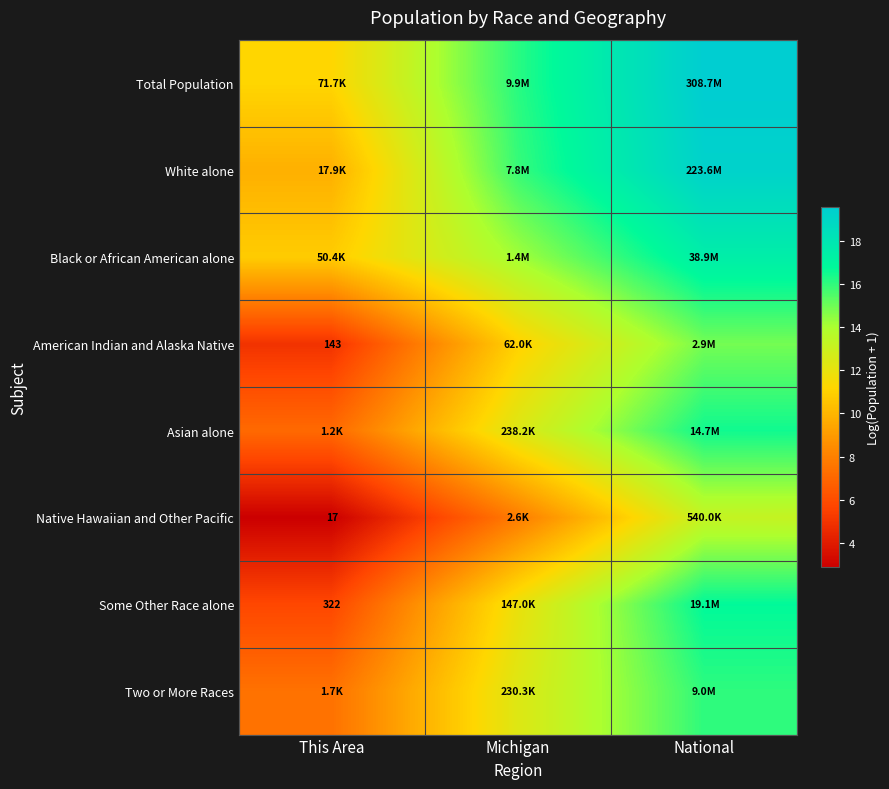

At how many categories does at least one series exceed 17?

1